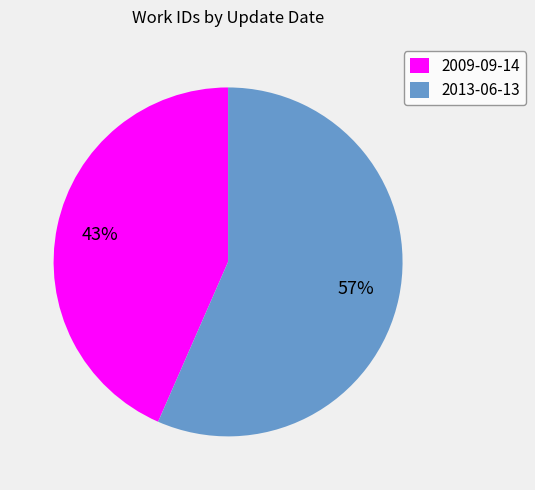

Between 2013-06-13 and 2009-09-14, which is larger?

2013-06-13